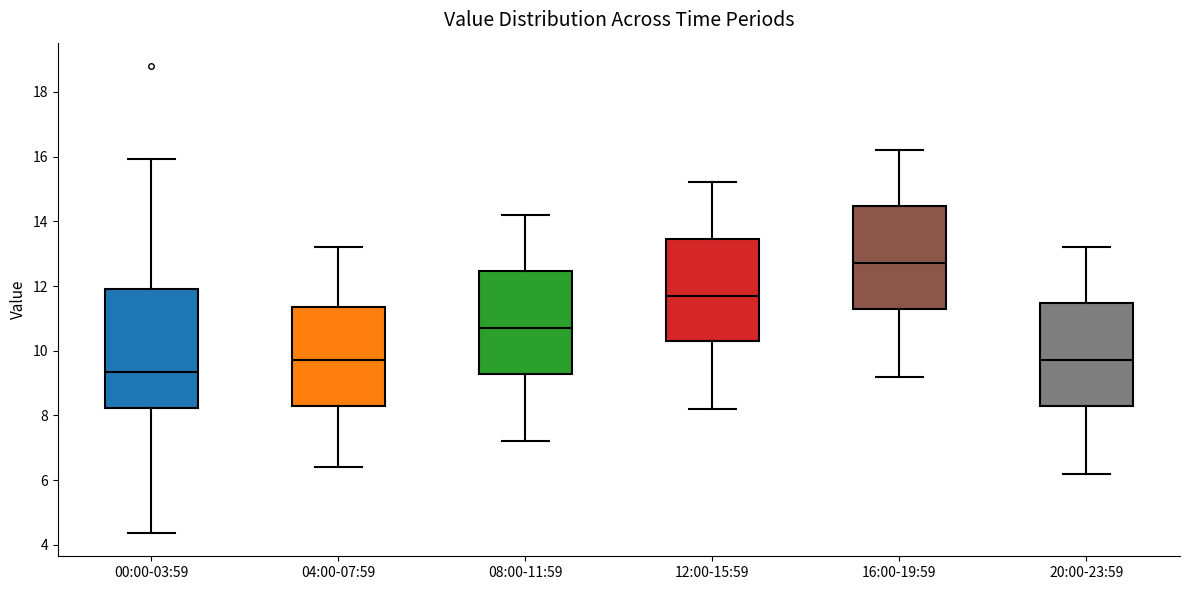

Reading left to right, read every box against the y-axis: the position of its median line, the range the box covers, and the ends of its whiskers. The values are not printed on the chart, so give them approximately, as read against the axis.

00:00-03:59: median 9.4, box 8.2 to 12.0, whiskers 4.4 to 16.0
04:00-07:59: median 9.8, box 8.2 to 11.4, whiskers 6.4 to 13.2
08:00-11:59: median 10.8, box 9.2 to 12.4, whiskers 7.2 to 14.2
12:00-15:59: median 11.8, box 10.2 to 13.4, whiskers 8.2 to 15.2
16:00-19:59: median 12.8, box 11.2 to 14.4, whiskers 9.2 to 16.2
20:00-23:59: median 9.8, box 8.2 to 11.4, whiskers 6.2 to 13.2